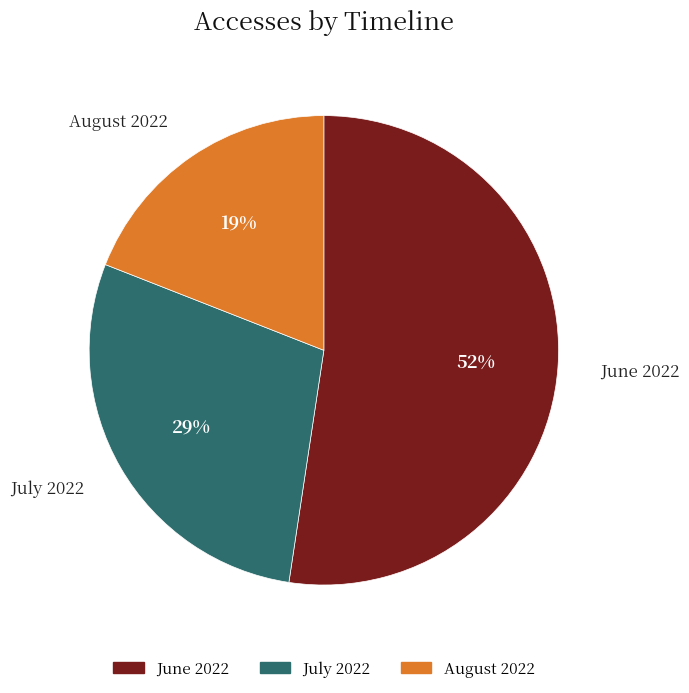

Approximately how many times larger is the value at August 2022 compared to June 2022?

0.4